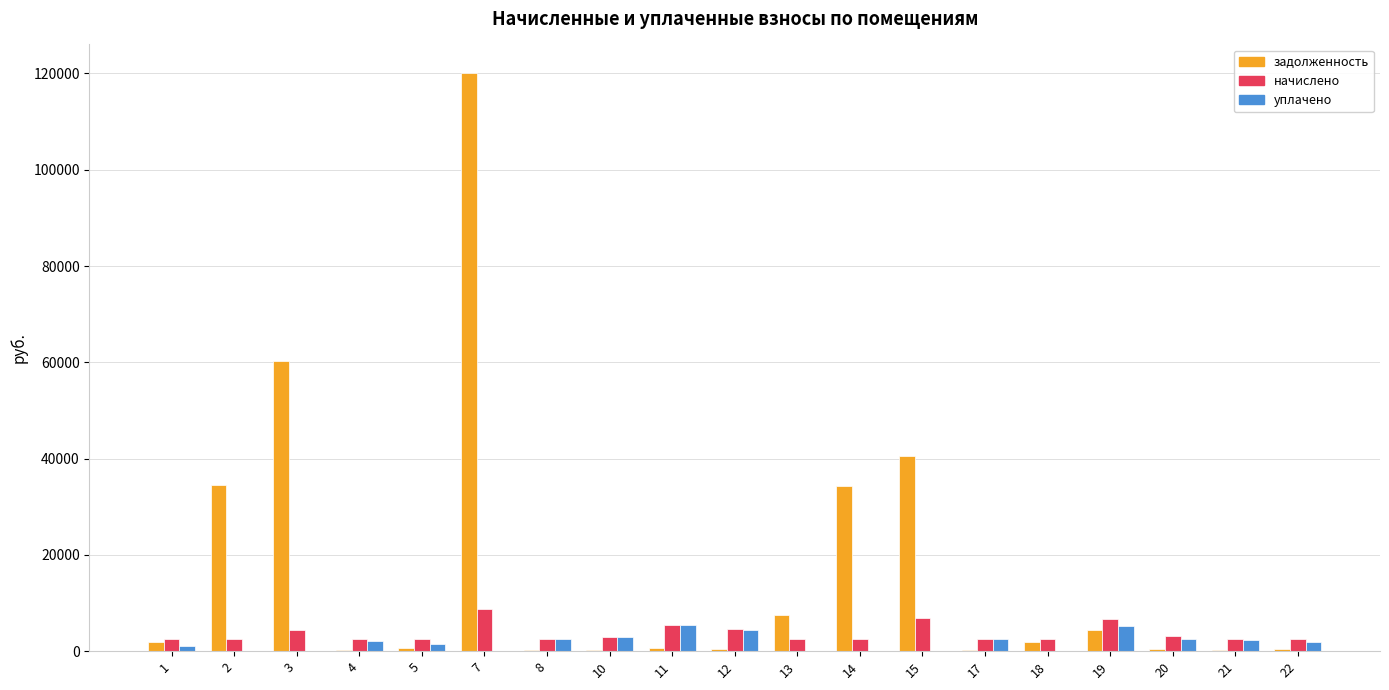

What is the highest value of the начислено series?

8688.0